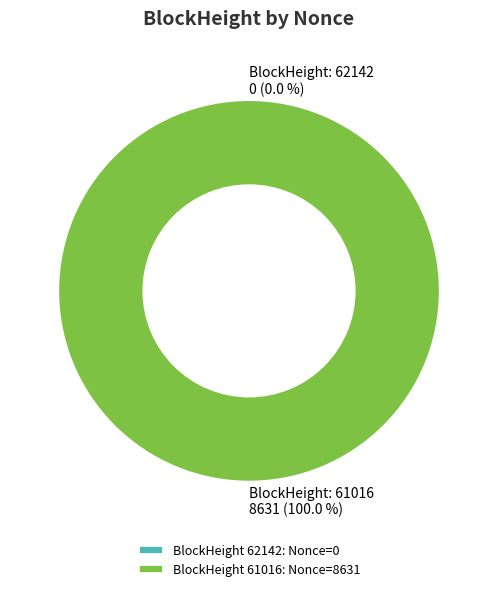

Which slice represents more than half of the pie?

61016